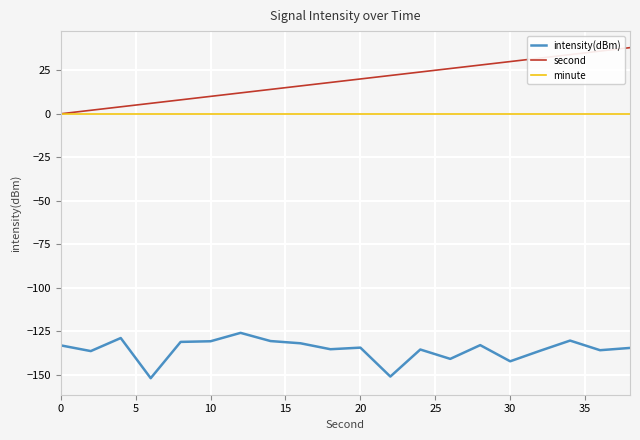

True or false: second and intensity(dBm) cross at least once.

False